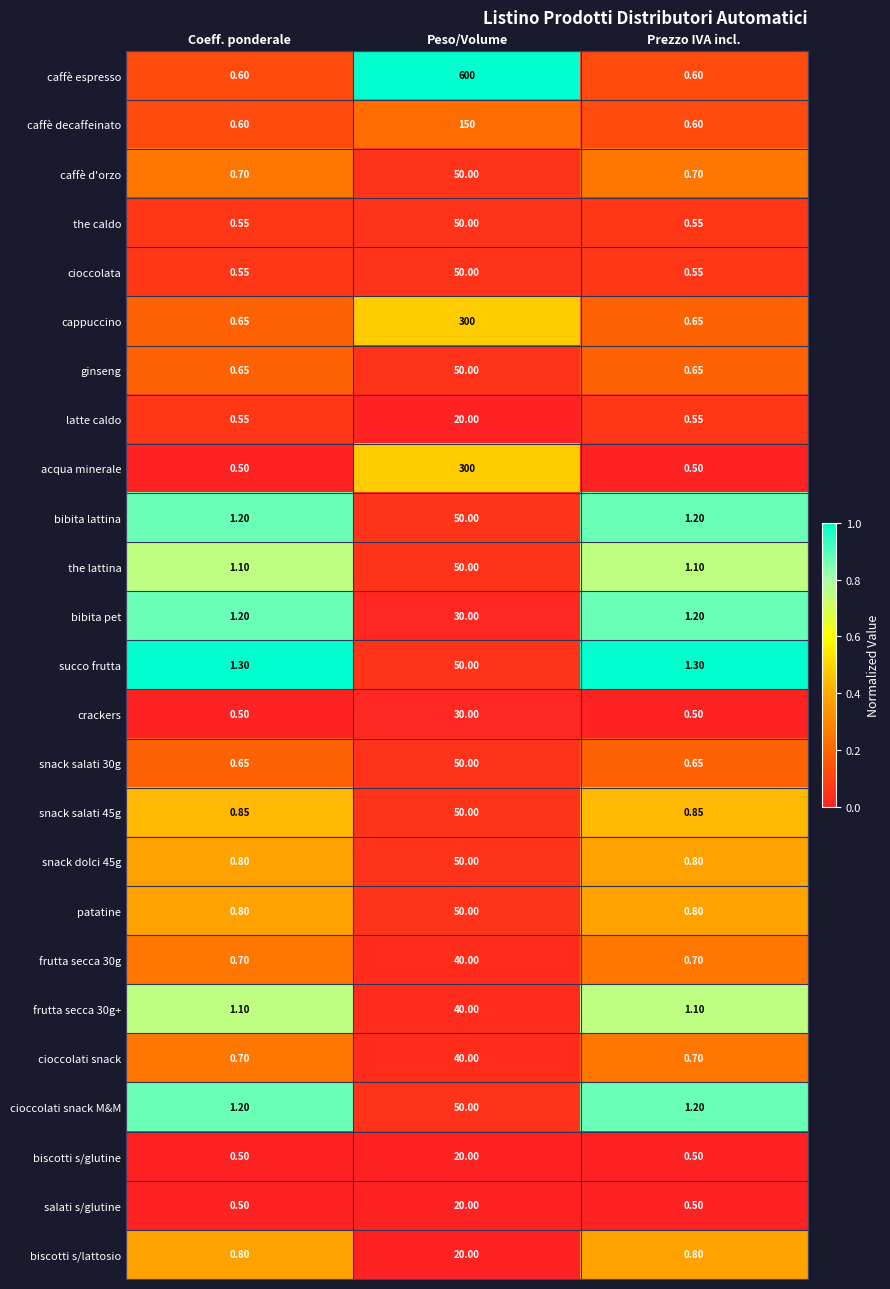

At which category is the sum across all series the highest?

Peso/Volume